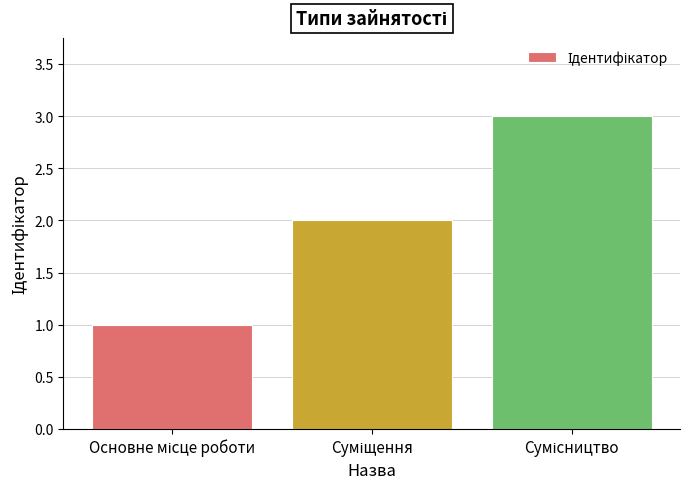

What is the maximum value shown in the chart?

3